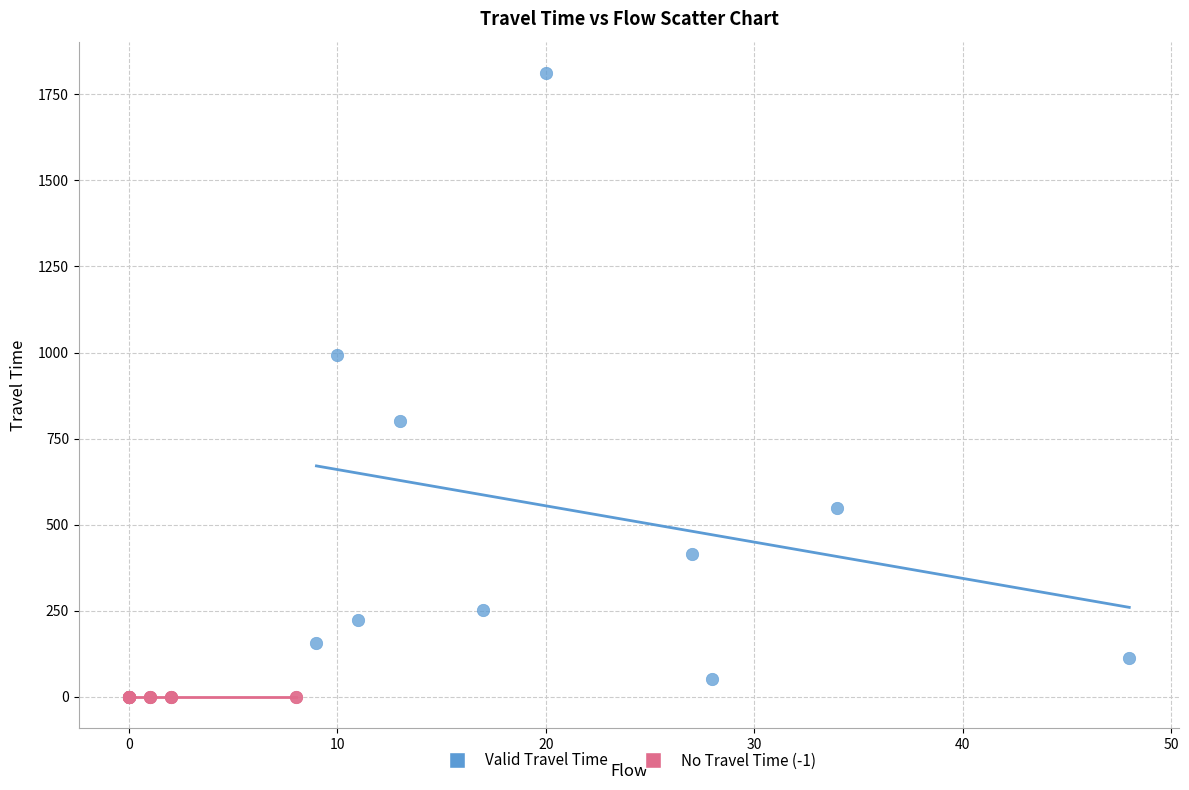

Which series contains the lowest Y value?

No Travel Time (-1)